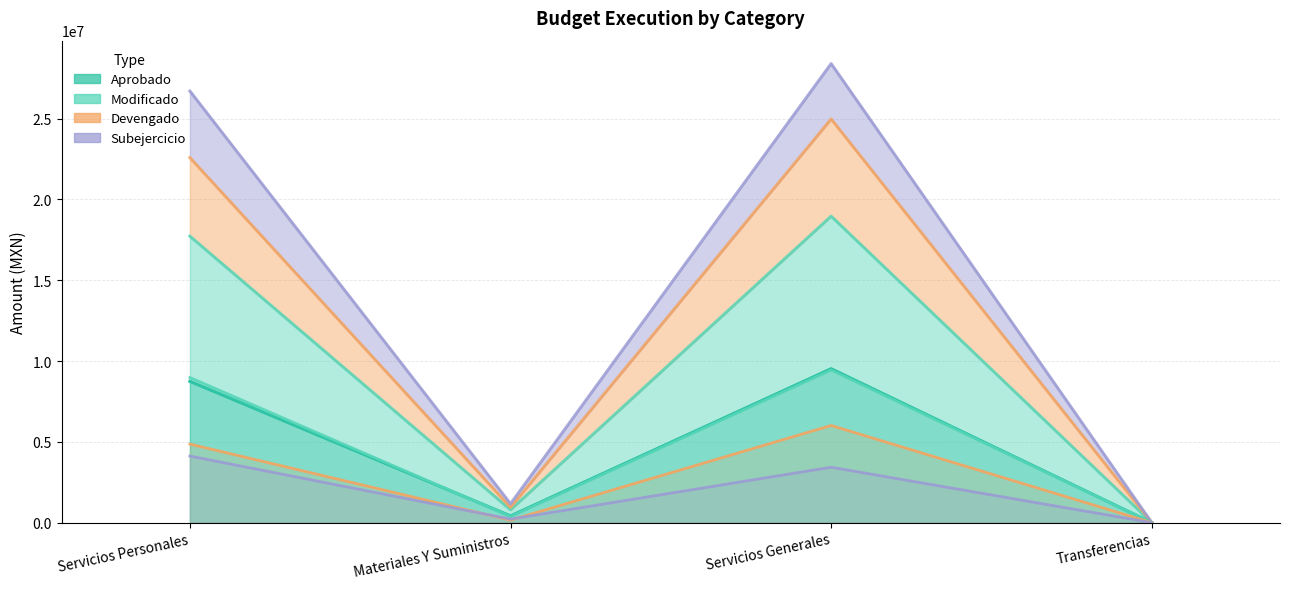

At which label does Modificado first exceed 8980020?

Servicios Personales